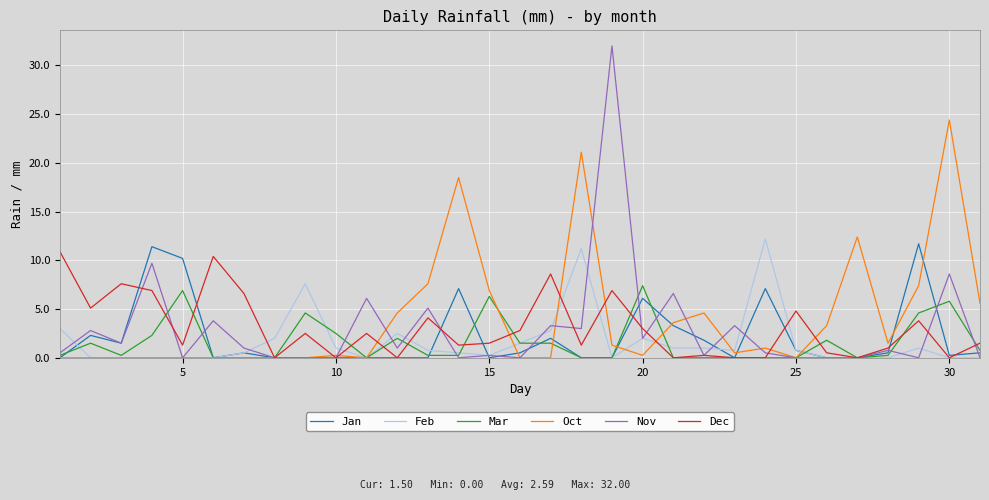

What are all the series names shown in the legend?

Jan, Feb, Mar, Oct, Nov, Dec